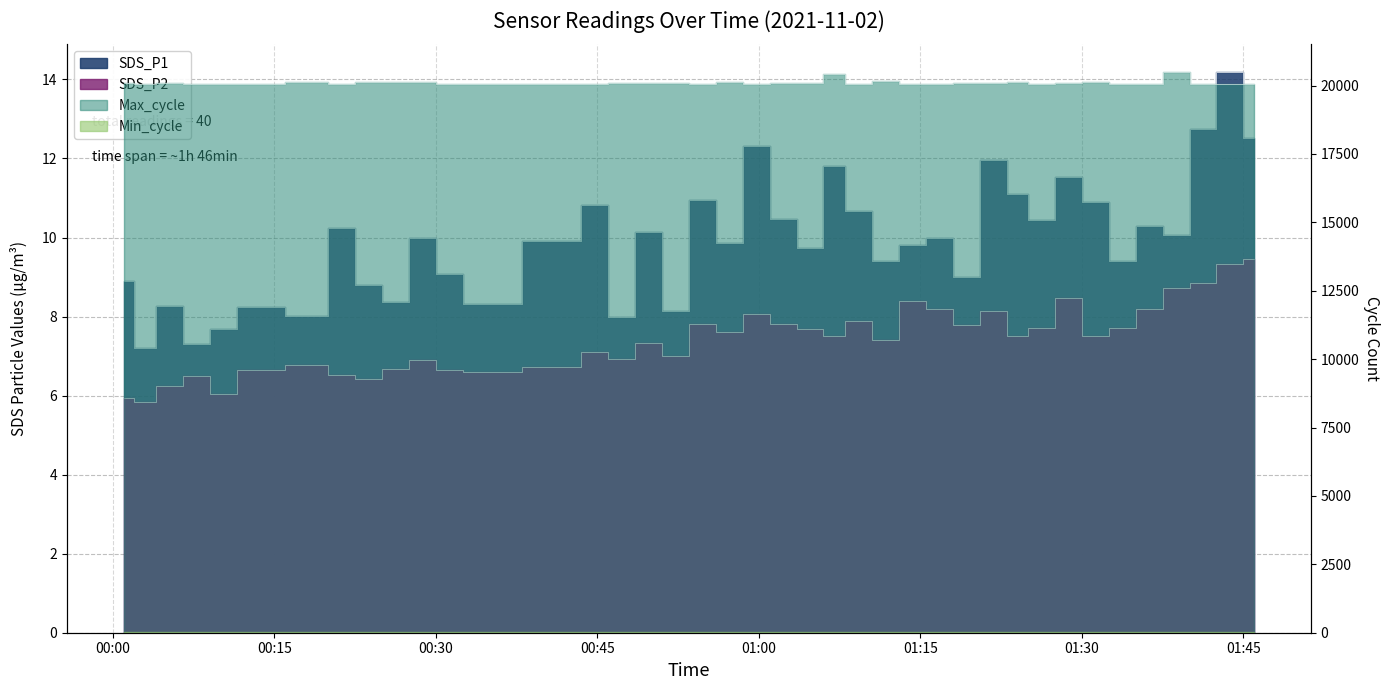

True or false: SDS_P1 and Max_cycle intersect in this chart.

False